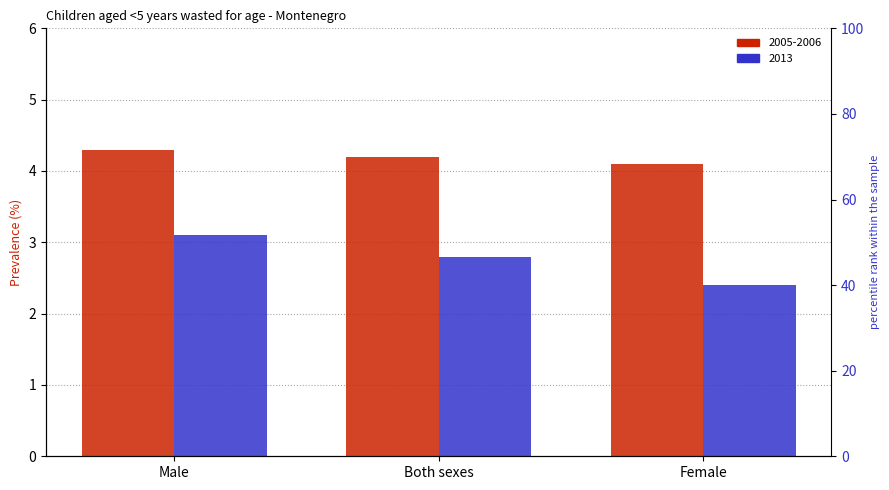

Which category has the lowest value across all series?

Female